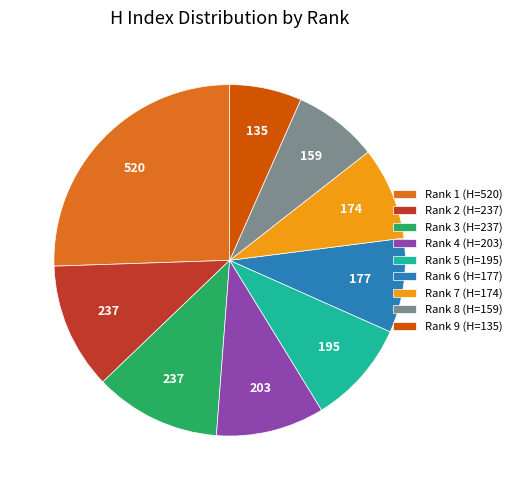

Approximately how many times larger is the value at Rank 3 (H=237) compared to Rank 5 (H=195)?

1.2